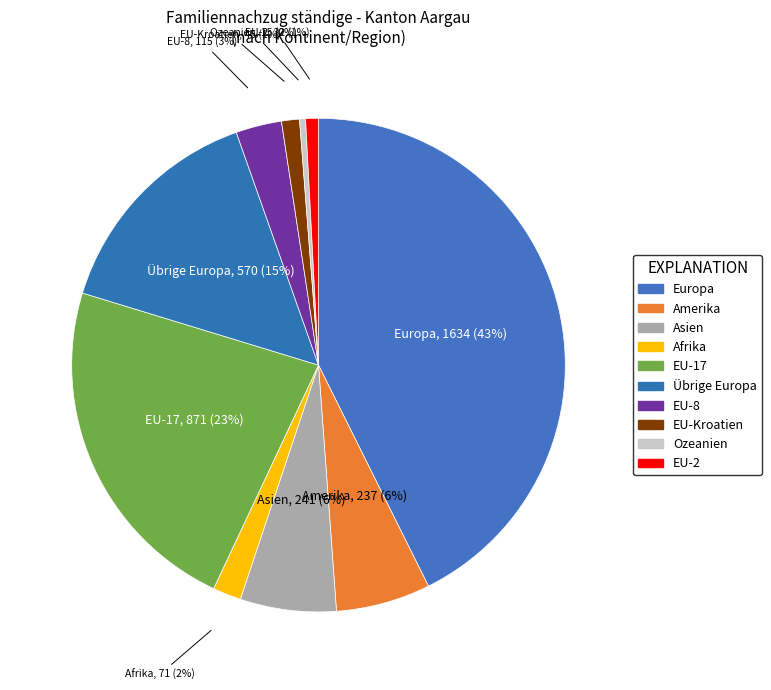

How many segments does this pie chart have?

10